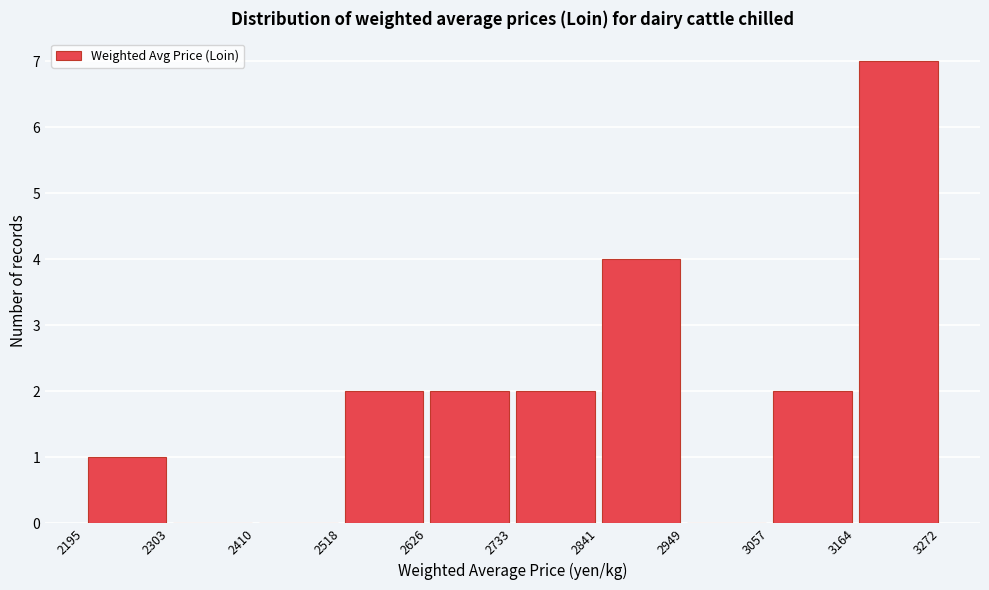

Reading left to right, transcribe this chart: for each bar, give the range it covers on the x-axis and its height. The values are not printed on the chart, so give them approximately, as read against the axis.

2195 to 2303: 1
2303 to 2410: 0
2410 to 2518: 0
2518 to 2626: 2
2626 to 2733: 2
2733 to 2841: 2
2841 to 2949: 4
2949 to 3057: 0
3057 to 3164: 2
3164 to 3272: 7